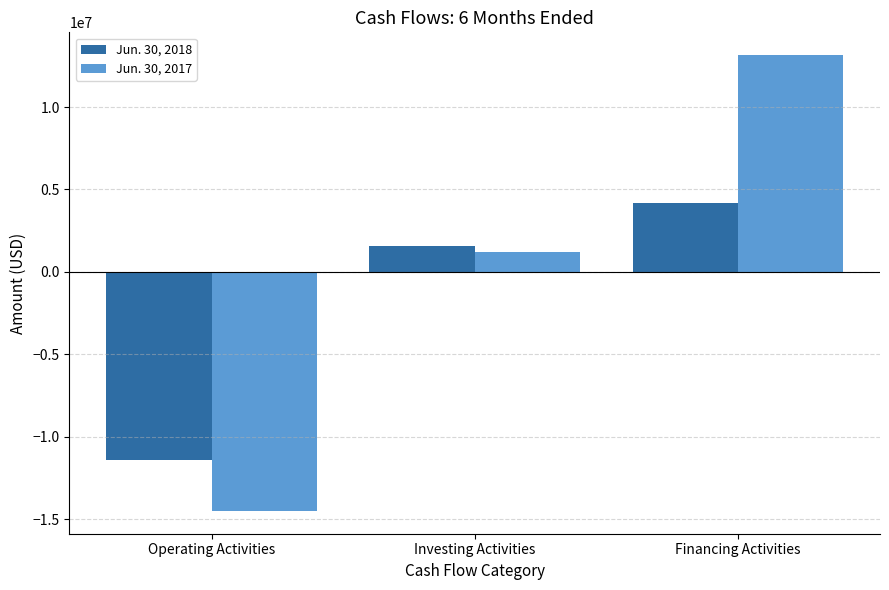

Reading left to right, extract all data points from this chart.

Jun. 30, 2018: Operating Activities=-11389784	Investing Activities=1565973	Financing Activities=4149713
Jun. 30, 2017: Operating Activities=-14509911	Investing Activities=1221216	Financing Activities=13152486